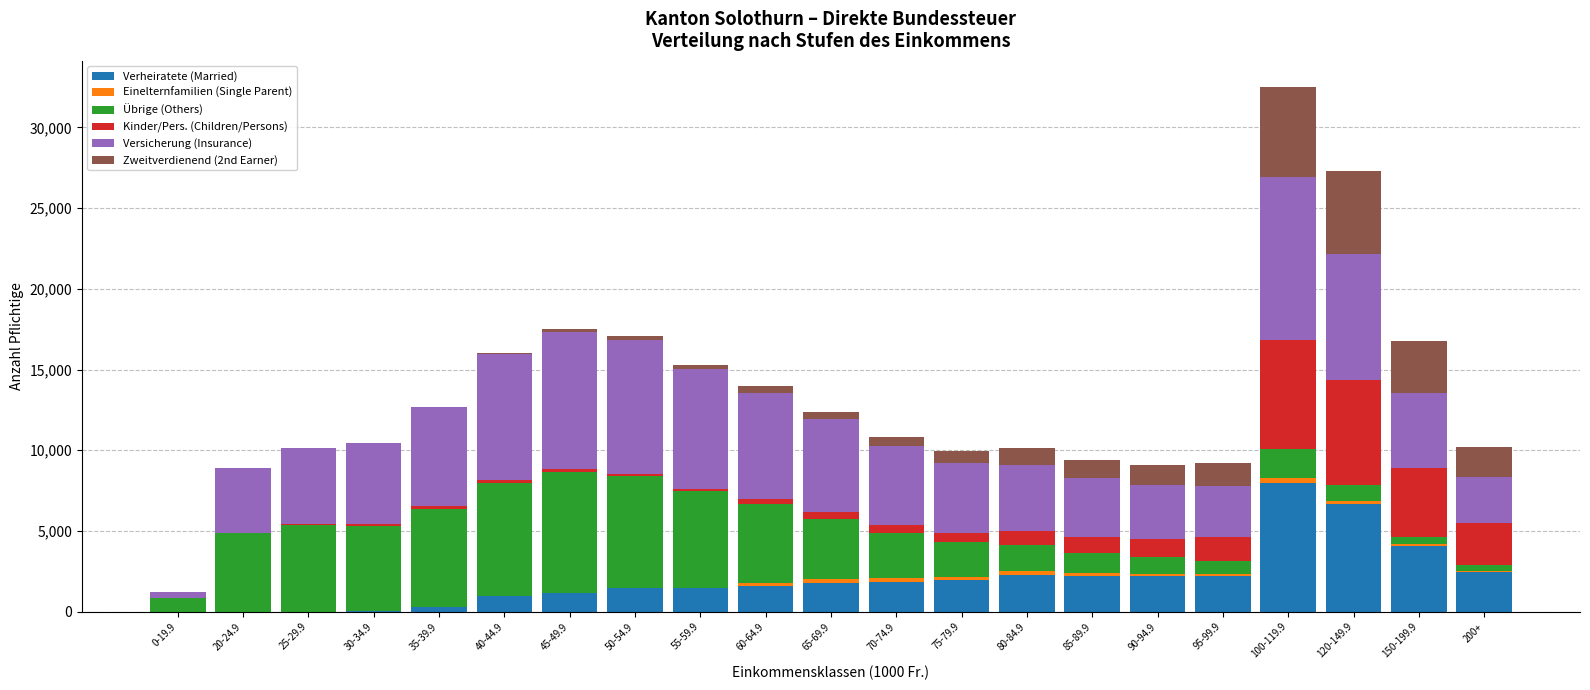

At which category is the sum across all series the highest?

100-119.9